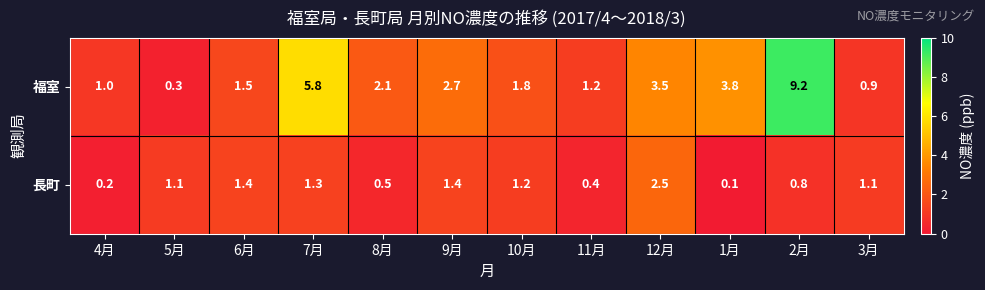

Reading right to left, list all the values displayed in this chart.

福室: 0.9	9.2	3.8	3.5	1.2	1.8	2.7	2.1	5.8	1.5	0.3	1.0
長町: 1.1	0.8	0.1	2.5	0.4	1.2	1.4	0.5	1.3	1.4	1.1	0.2